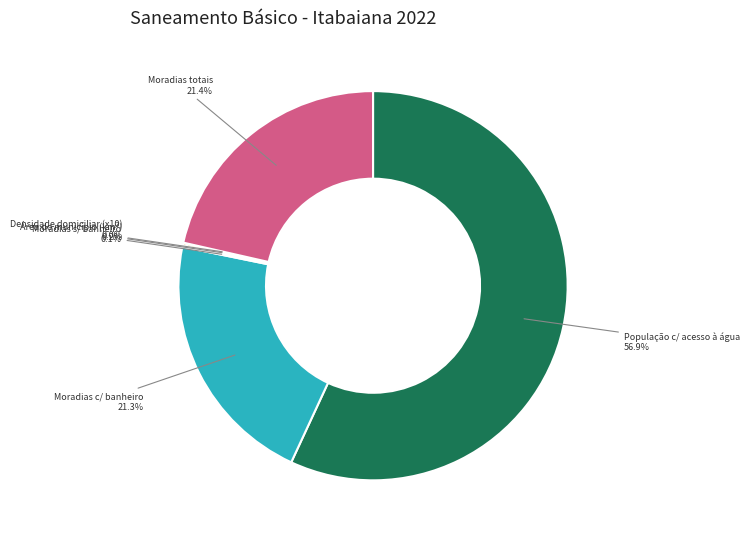

What is the largest slice in the pie chart?

População c/ acesso à água